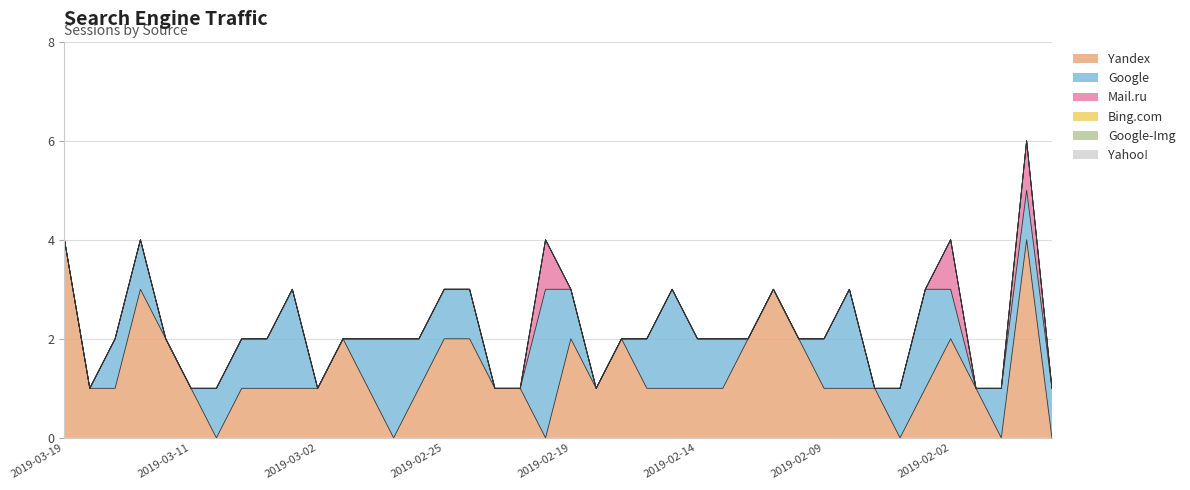

What is the label of the 24th point from the right?

2019-02-24